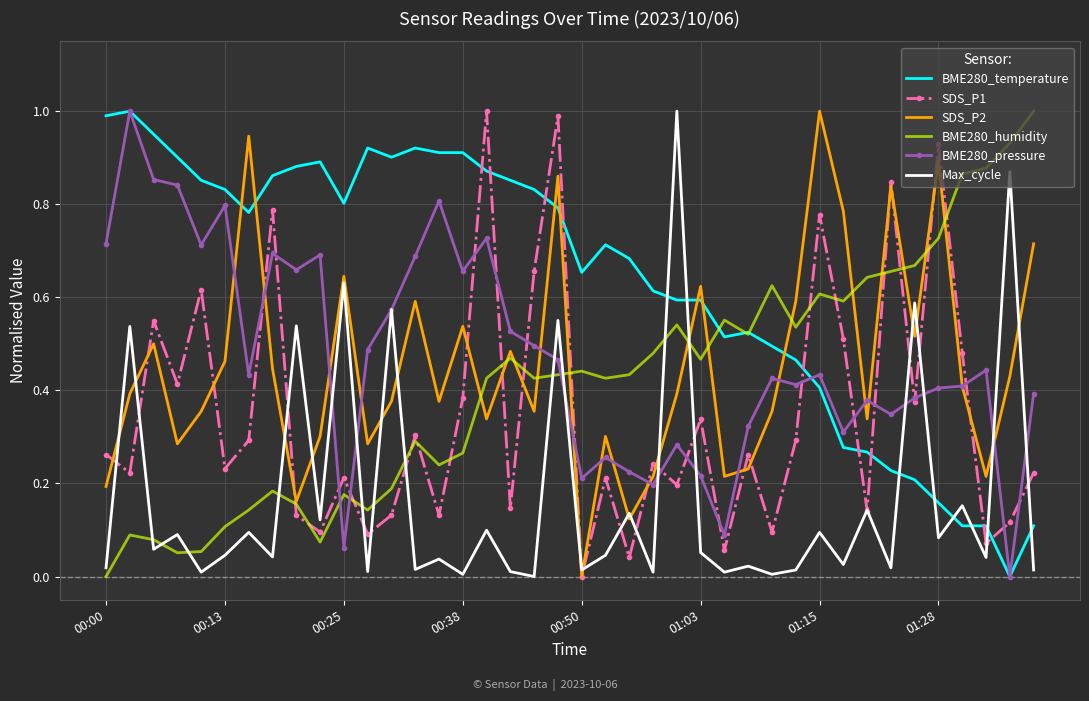

True or false: SDS_P2 and BME280_temperature intersect in this chart.

True